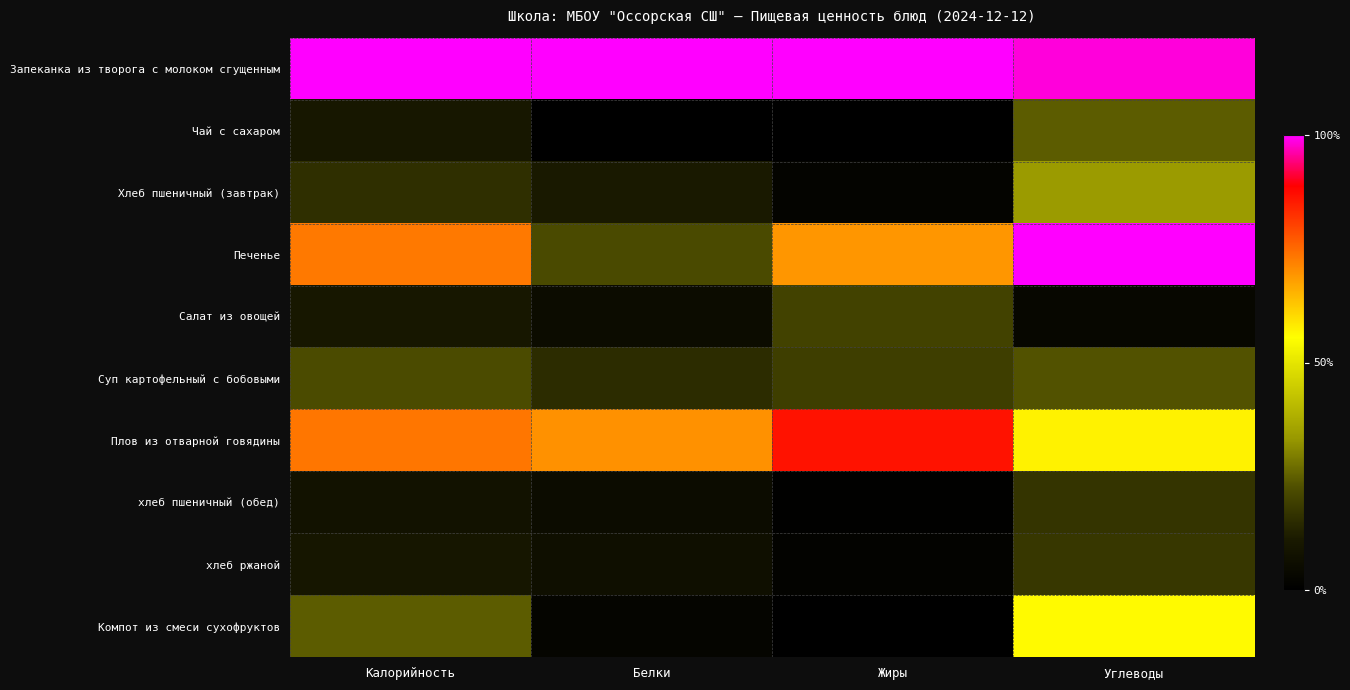

Which series has the largest range (max minus min)?

Печенье